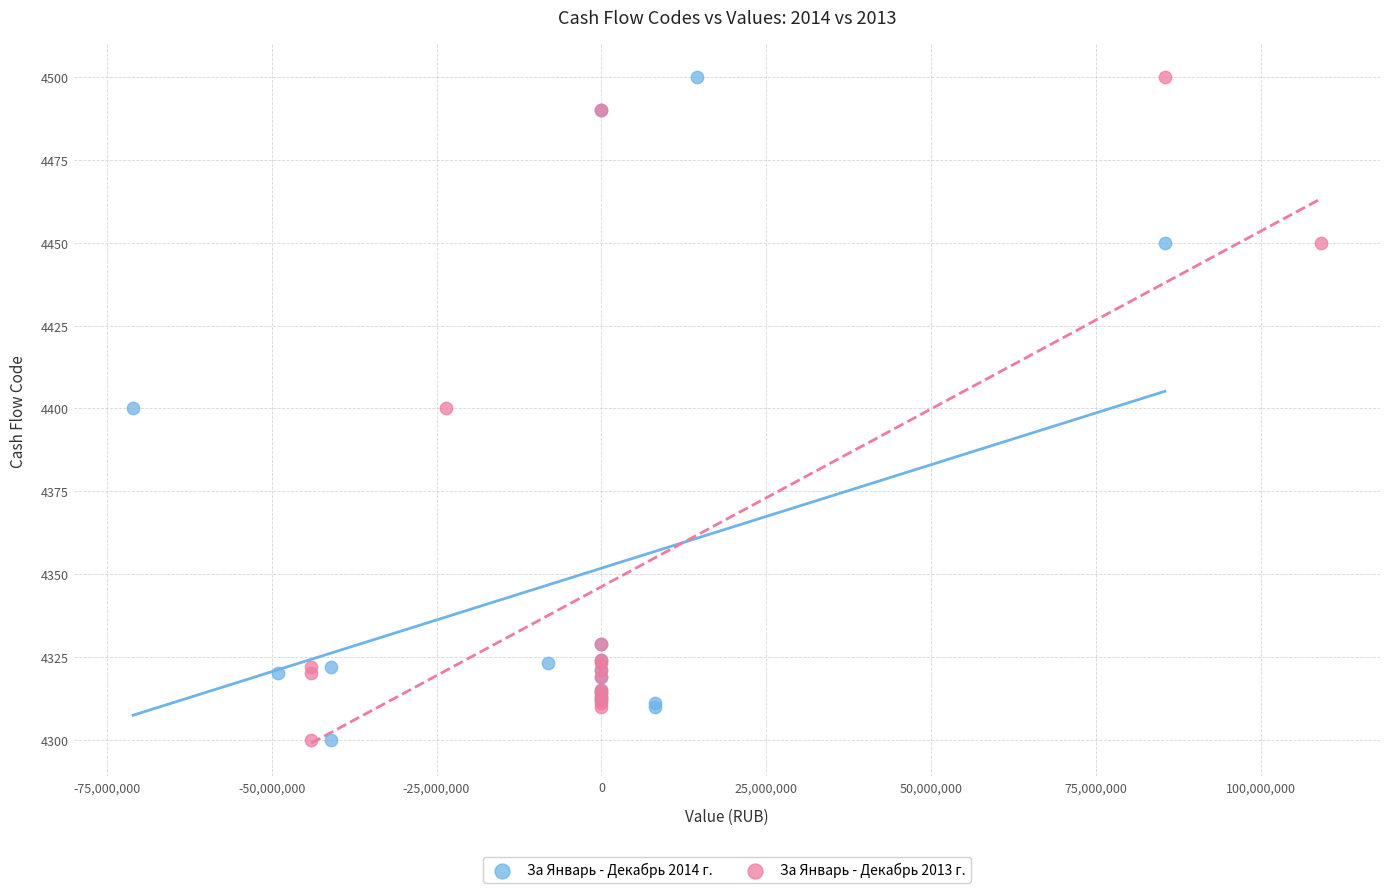

What are all the series names shown in the legend?

За Январь - Декабрь 2014 г., За Январь - Декабрь 2013 г.